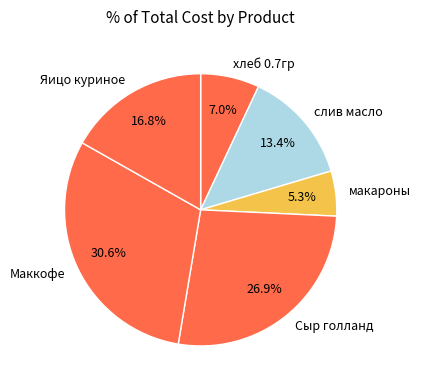

How many segments does this pie chart have?

6